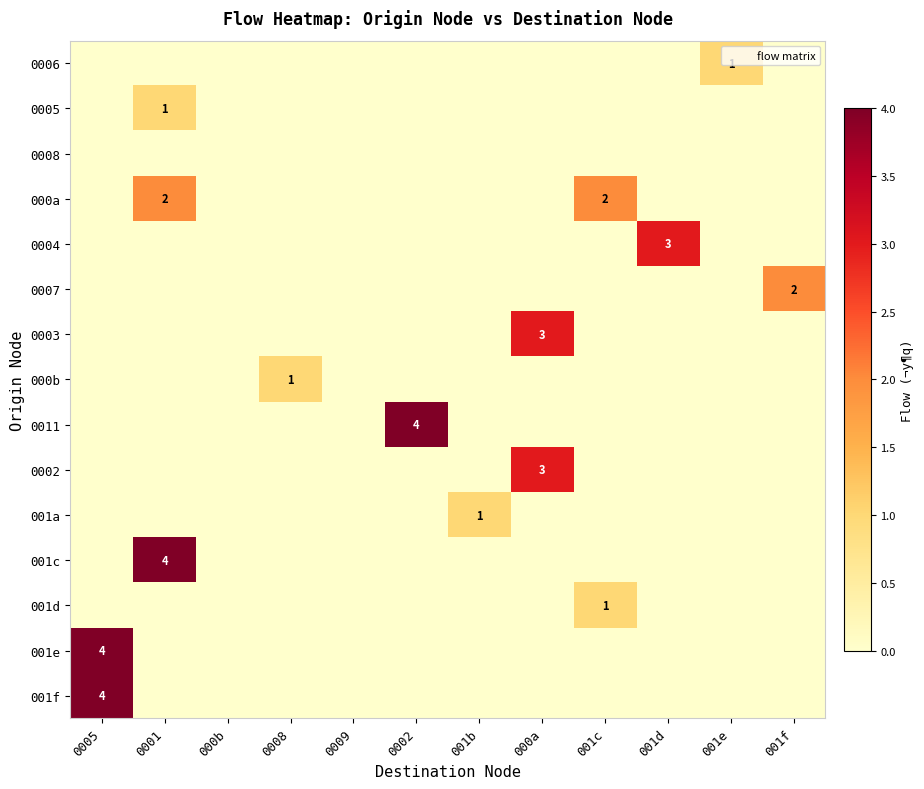

Between 0001 and 001d, which series saw the biggest shift?

001c